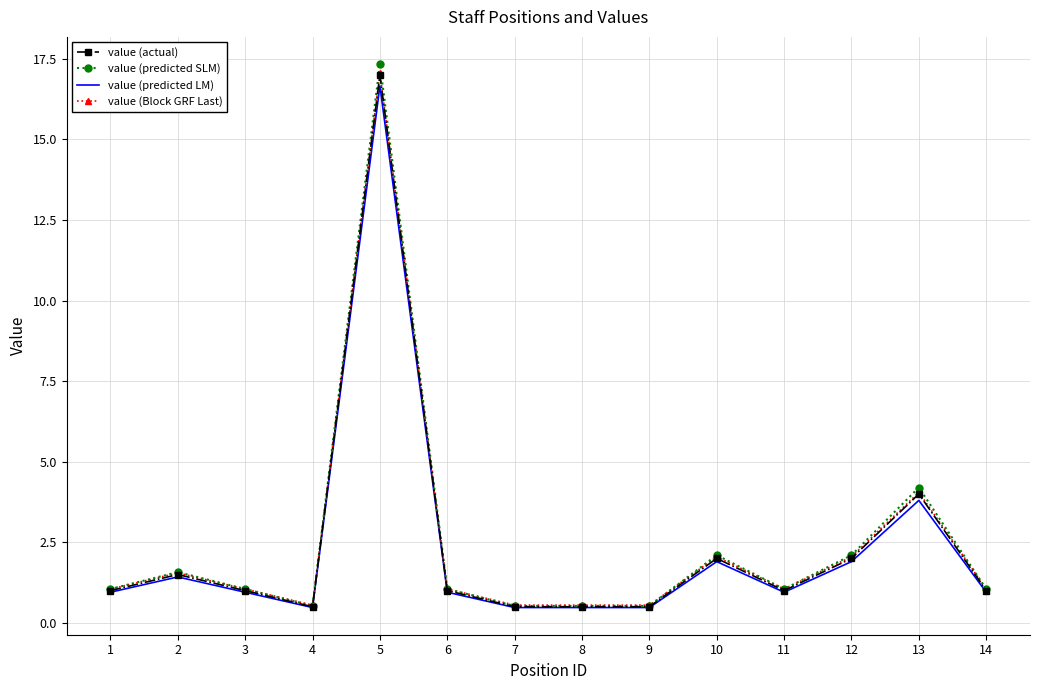

What is the sum of all value (predicted SLM) values?

34.7